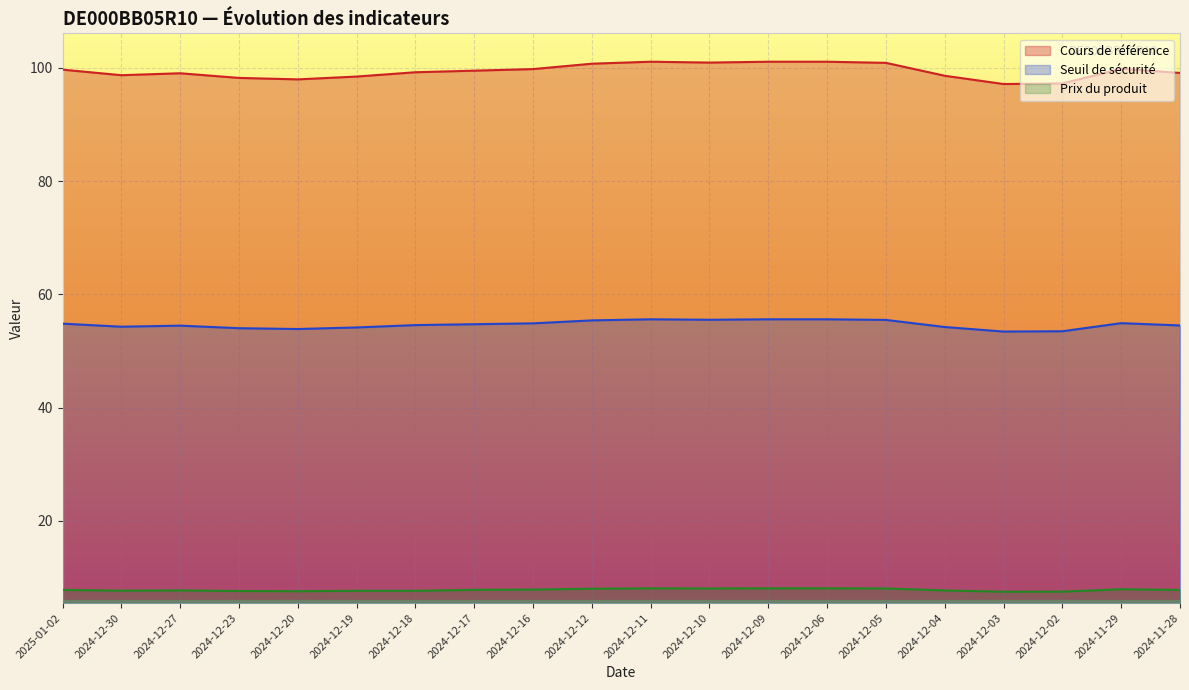

What is the difference between the maximum and minimum values in the Seuil de sécurité series?

2.2